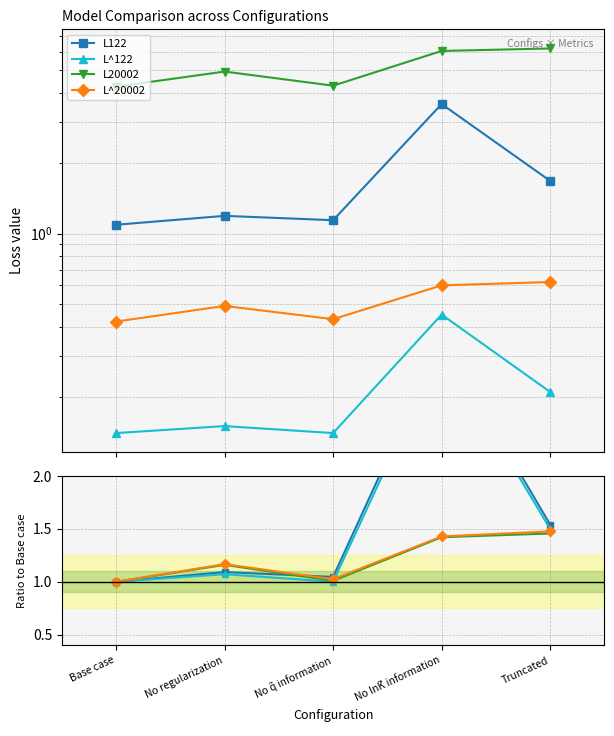

Is the value of L122 at Truncated greater than the value of L^122 at No q̃ information?

Yes